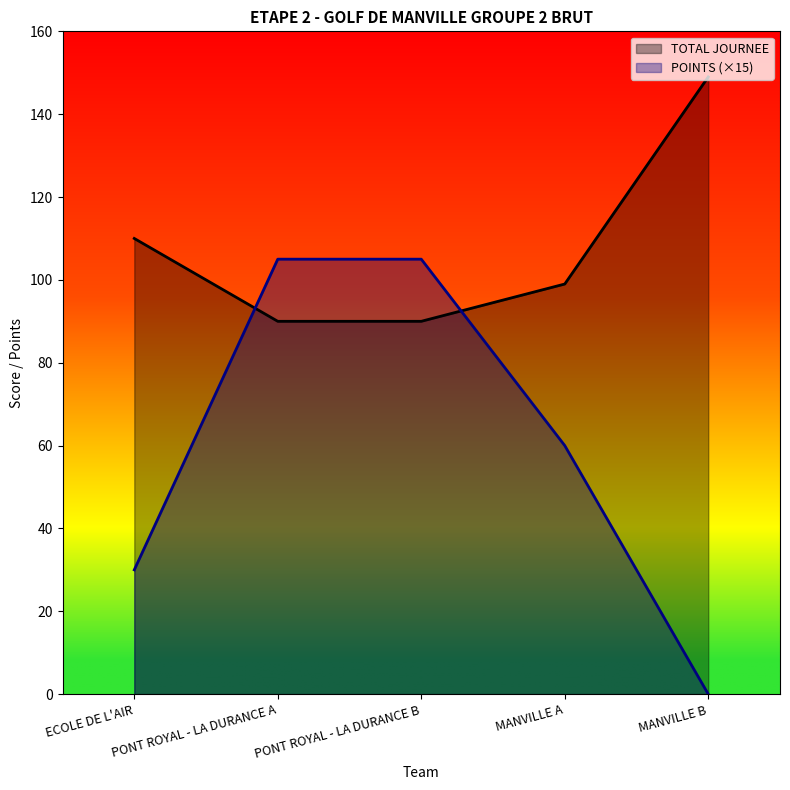

Does the chart have visible grid lines?

No